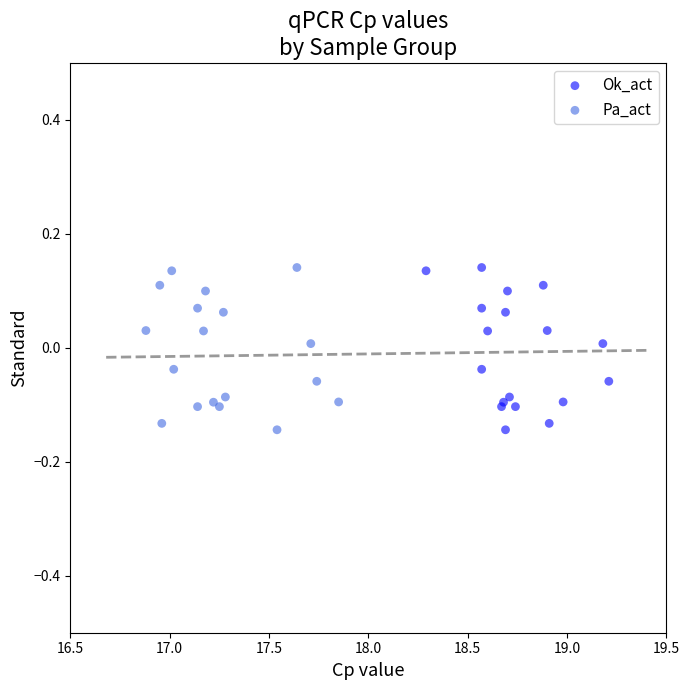

What are all the series names shown in the legend?

Ok_act, Pa_act